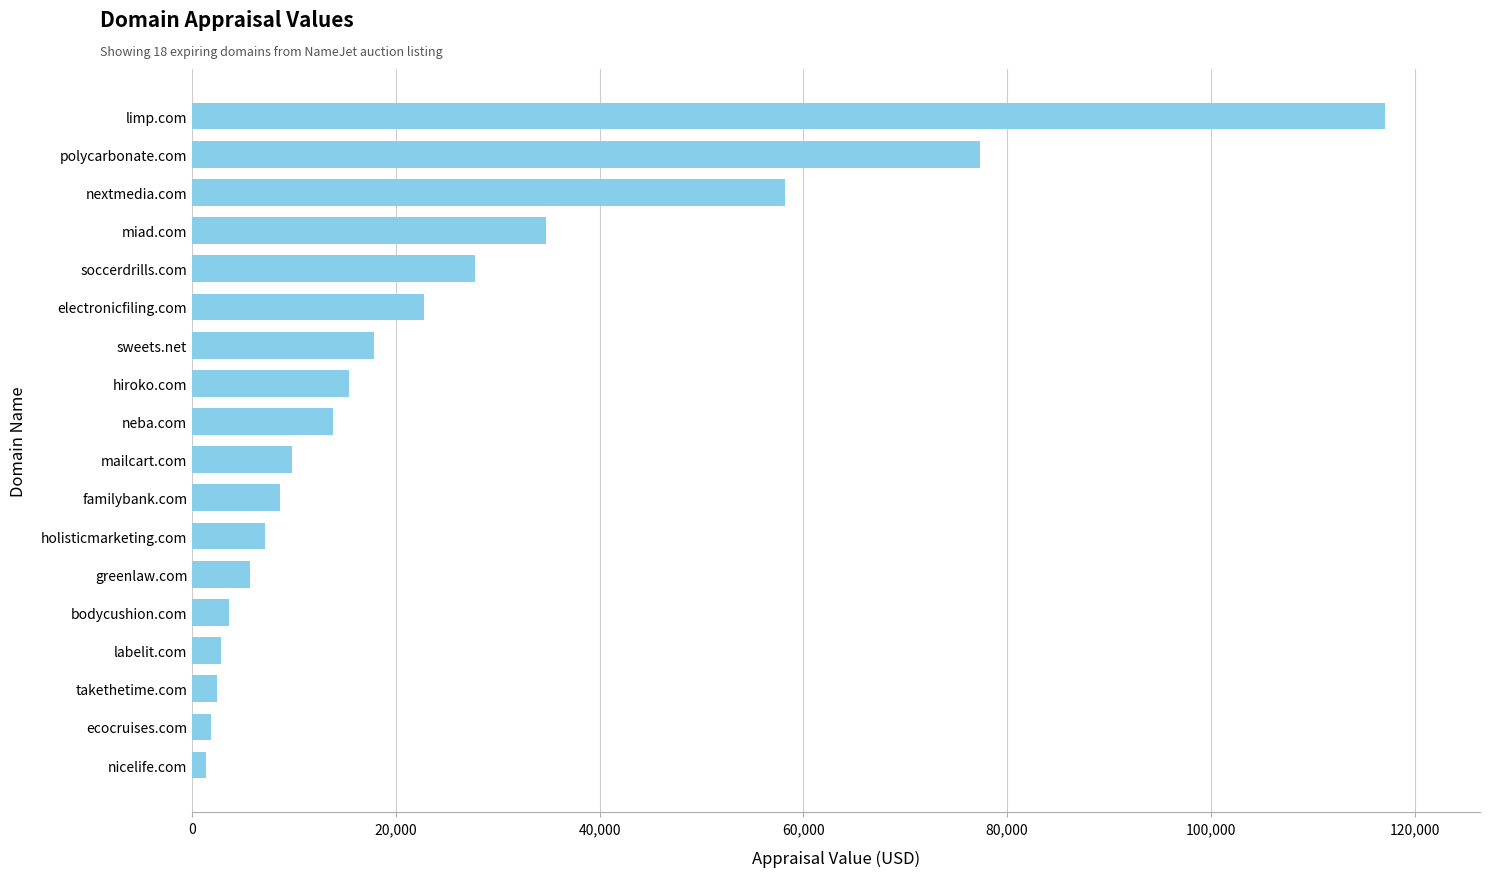

Which category has the highest value across all series?

limp.com